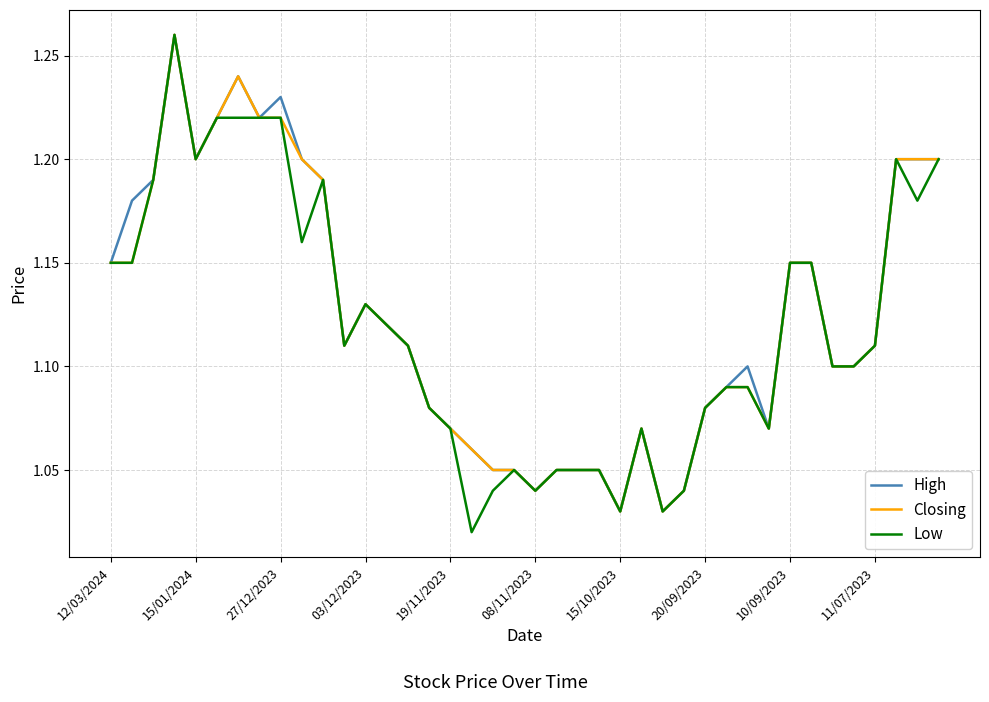

How many lines are shown in the chart?

3